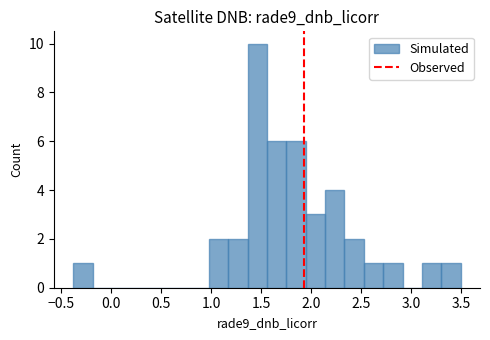

Around what value on the x-axis is the tallest bar? Give the approximate position of its centre, as read against the axis.

1.45